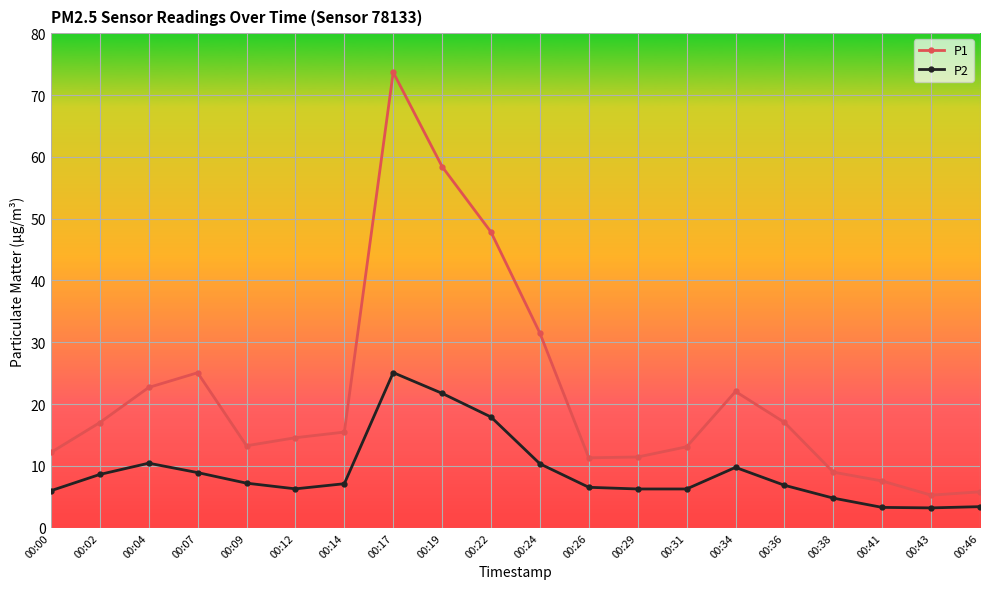

List the series in order of their overall mean, highest first.

P1, P2